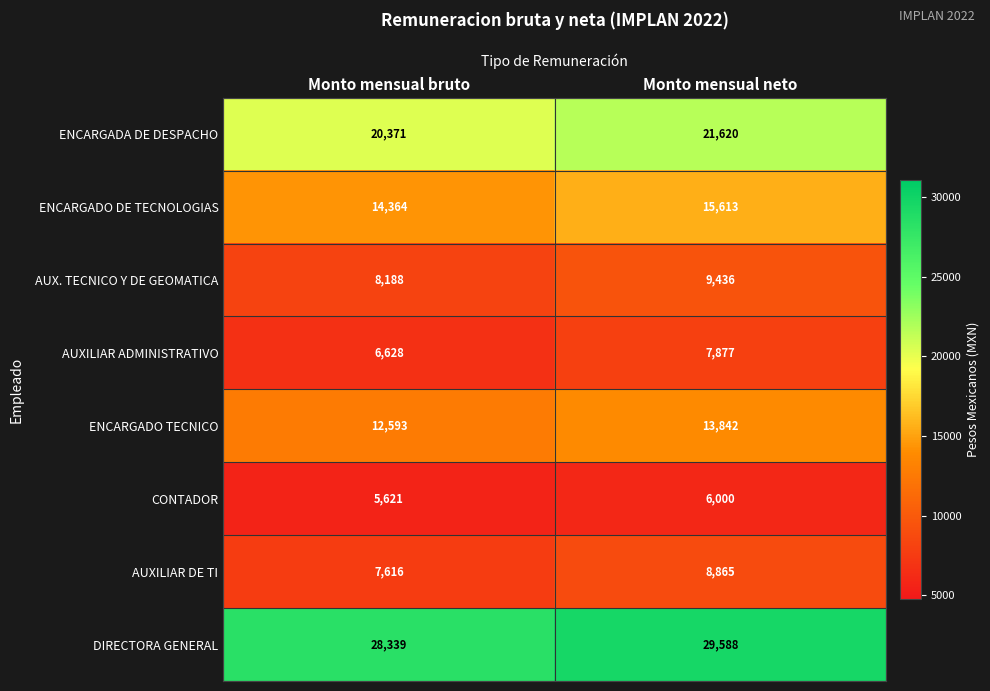

How many categories are shown in the chart?

2